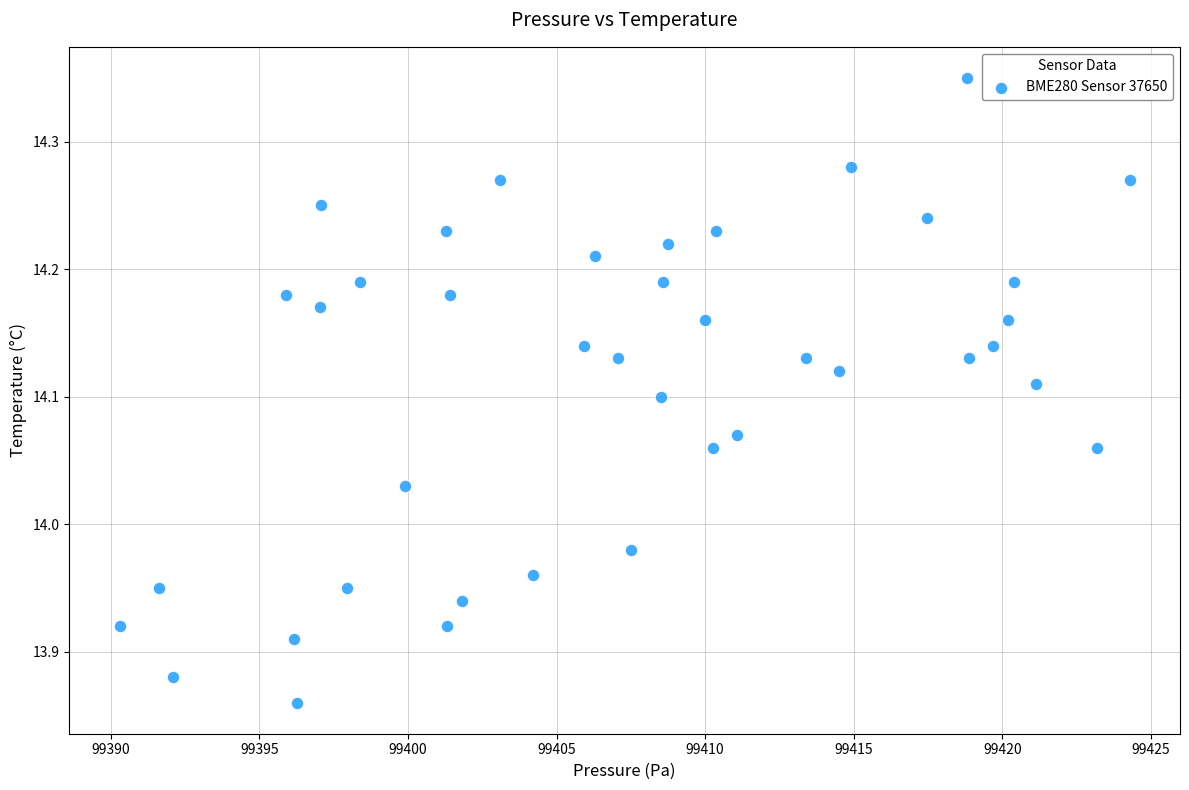

What is the range of Y values (max minus min)?

0.5